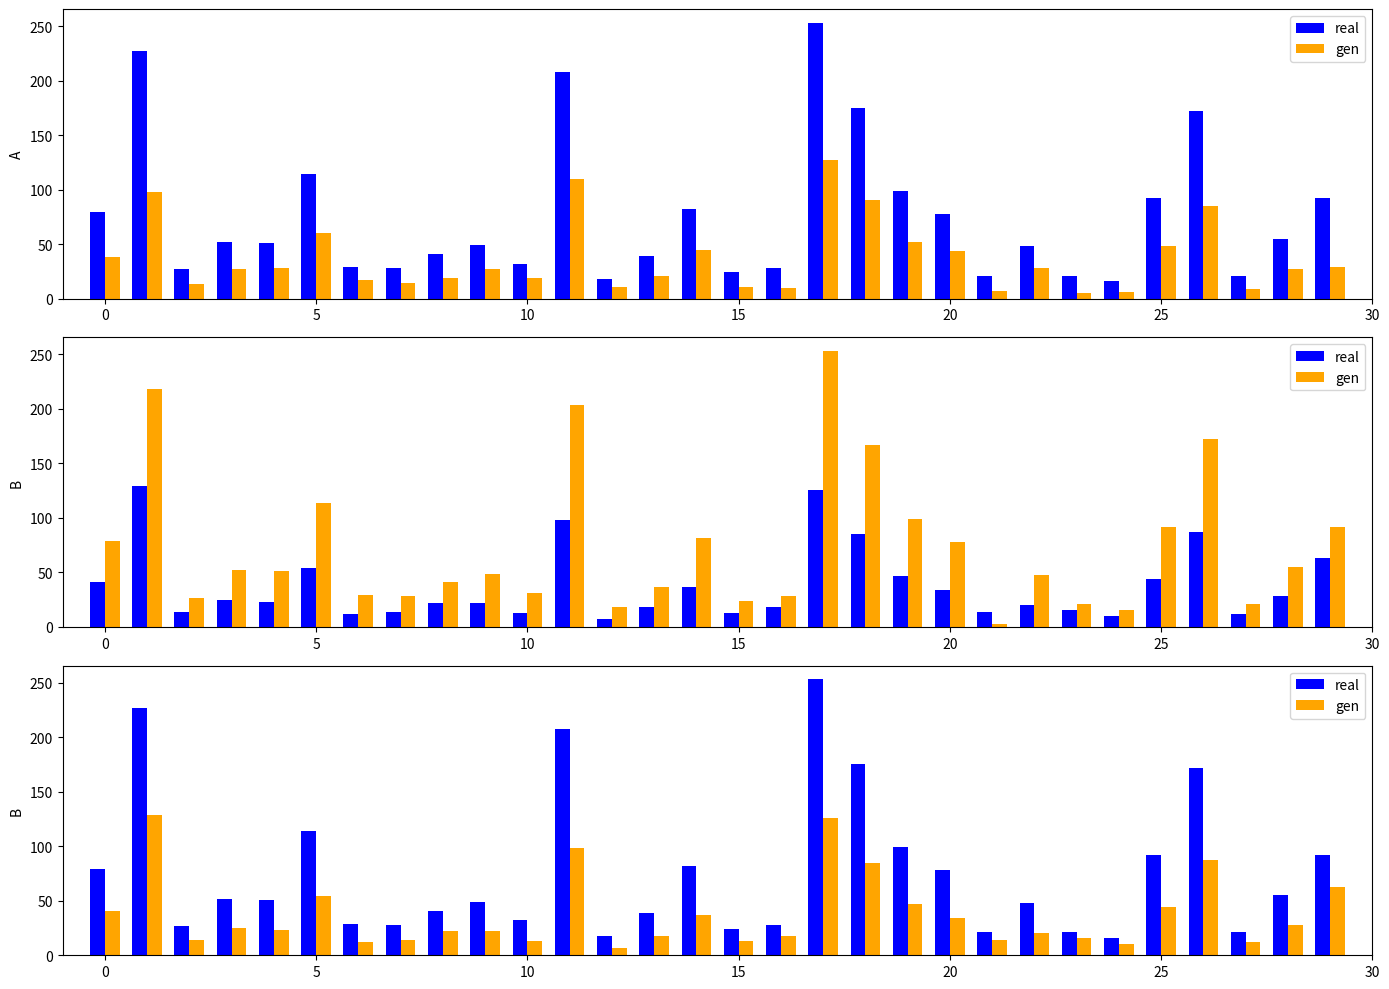

List the series in order of their peak value, highest first.

real, gen